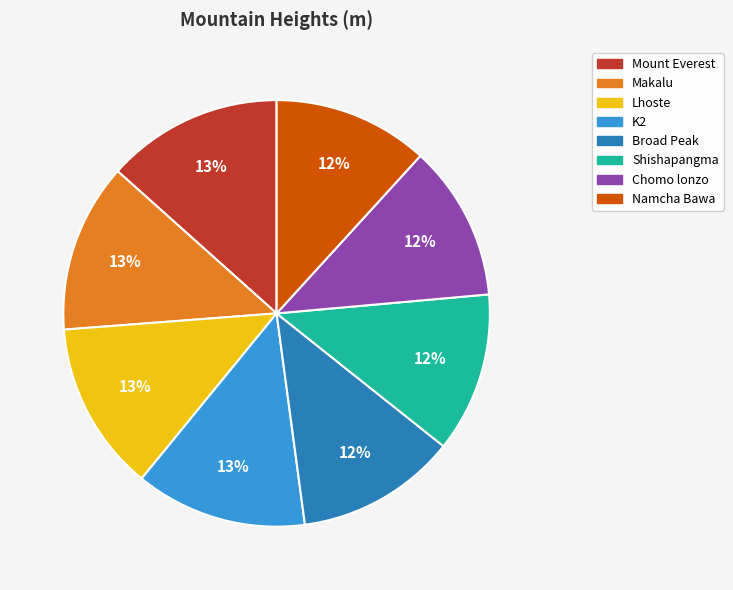

The Broad Peak slice represents 12% of the pie. True or false?

True